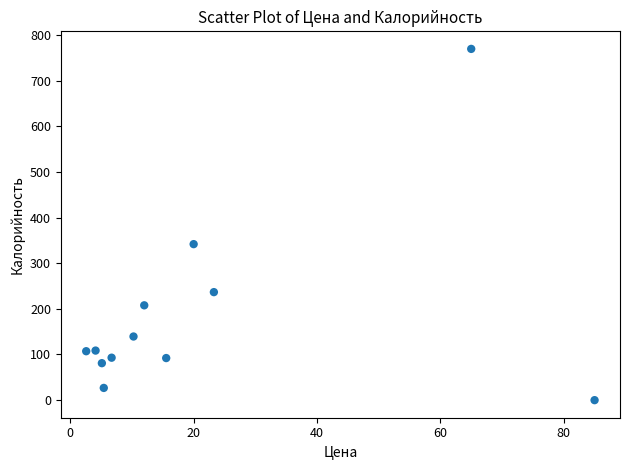

What Y value in the scatter plot is closest to 384?

341.7